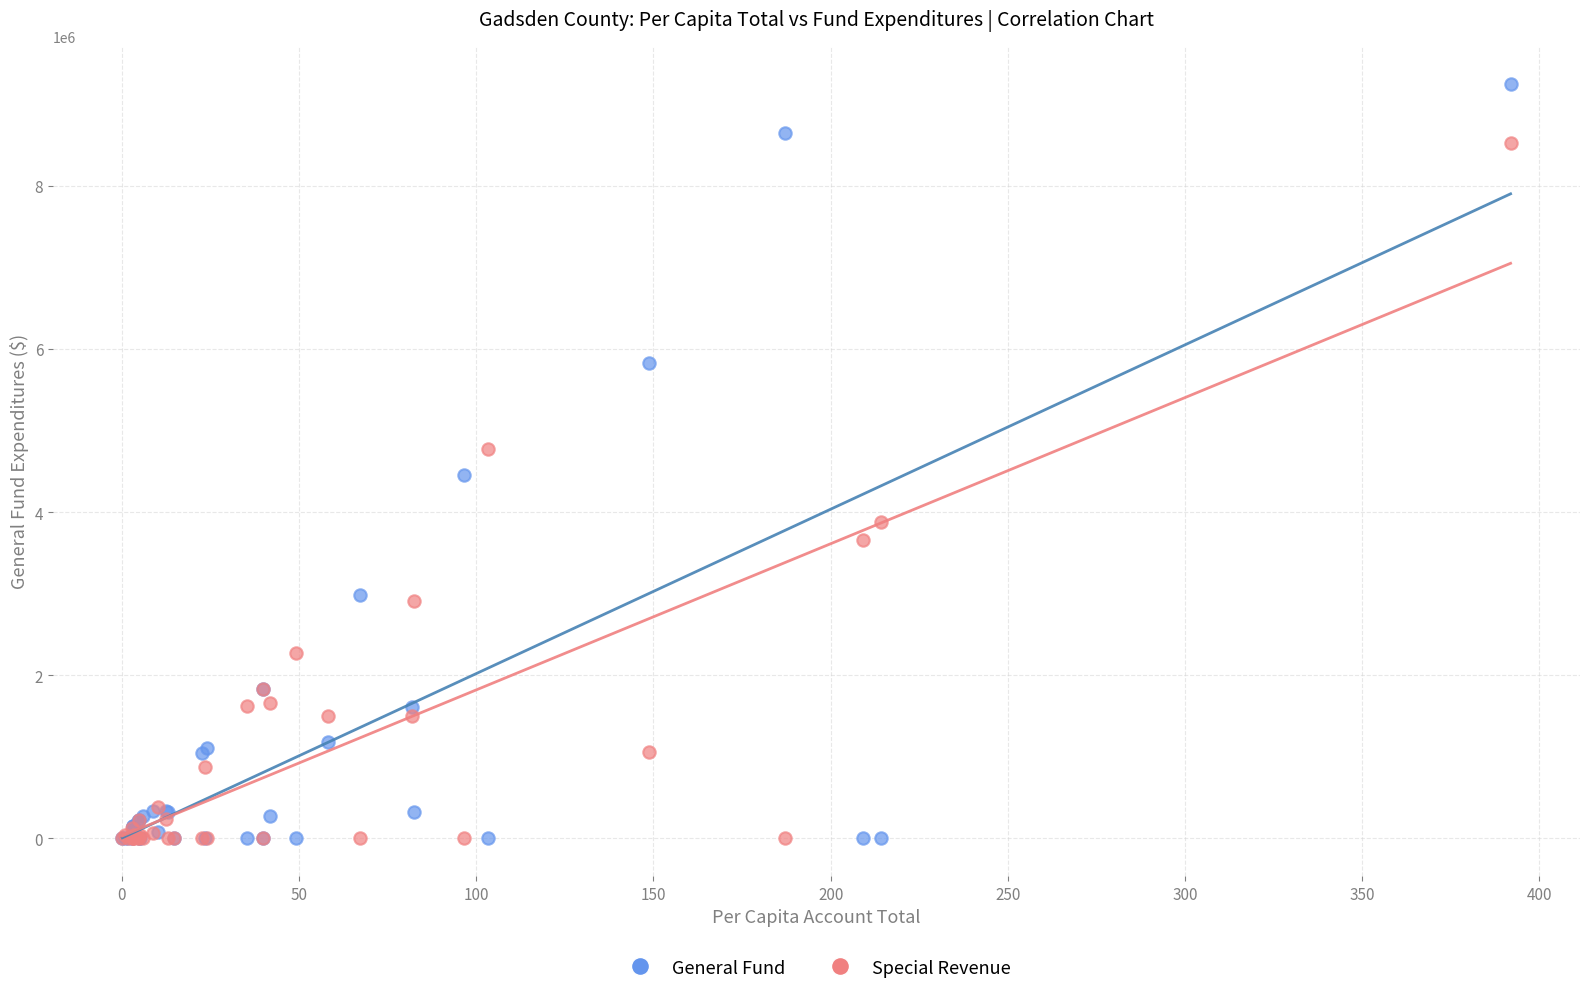

In the Special Revenue series, what Y value is closest to 4265623?

3883923